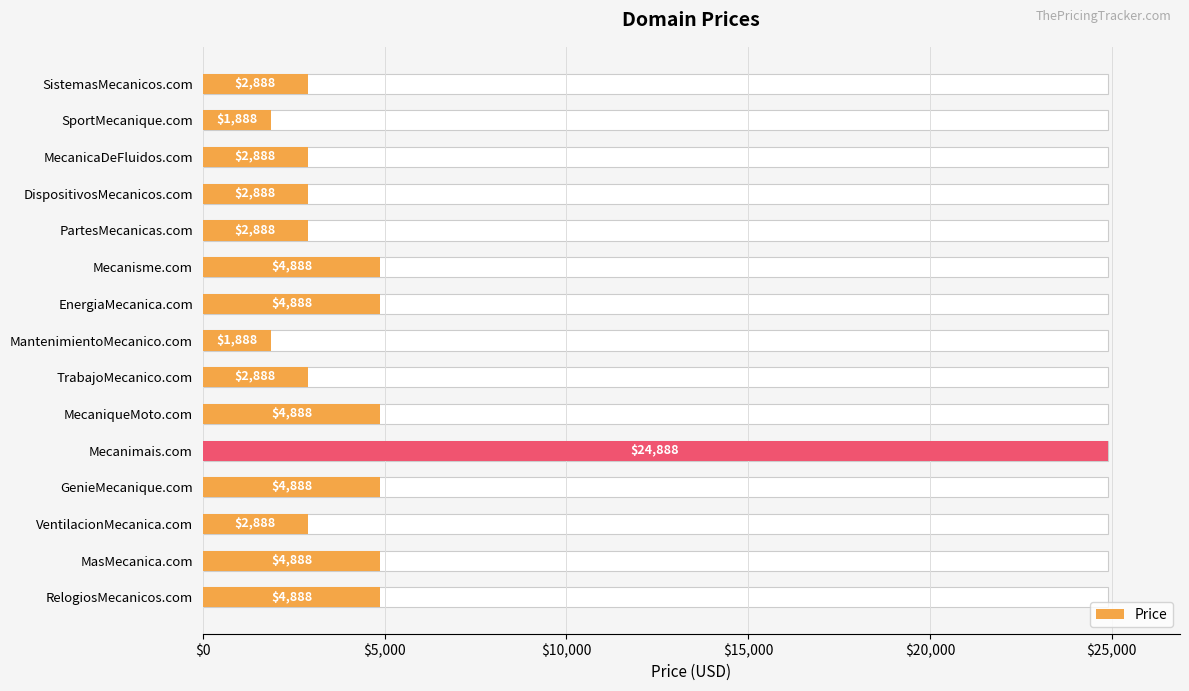

What is the difference between the second highest and second lowest values?

3000